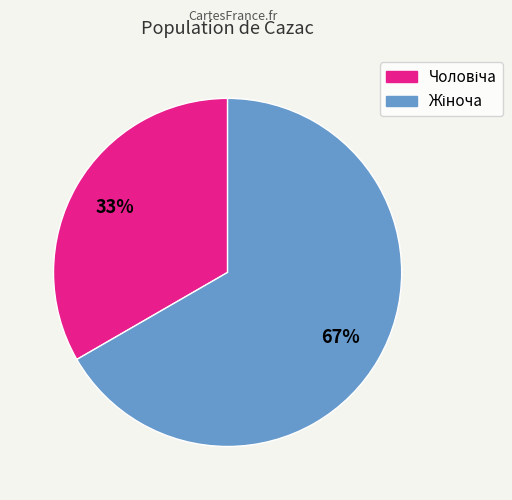

Does any single category account for the majority?

Yes